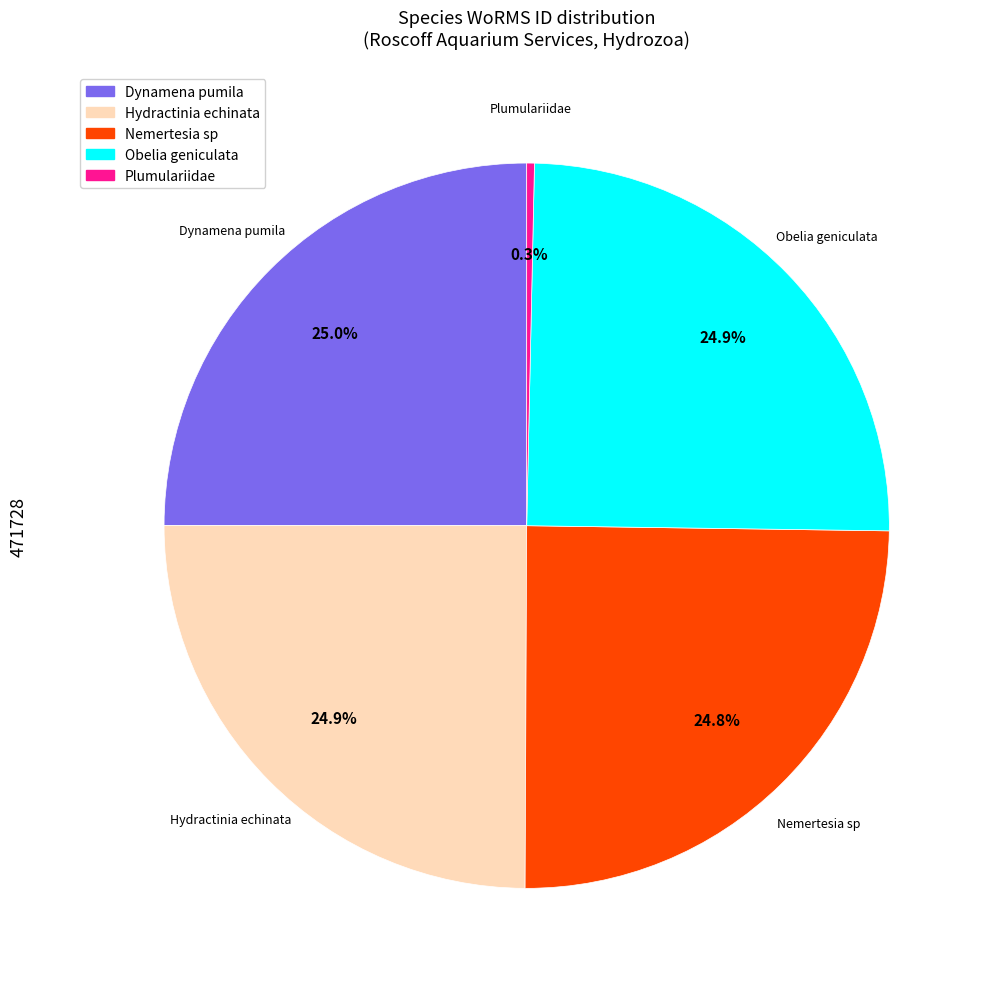

Do Obelia geniculata and Plumulariidae together represent more than half of the pie?

No